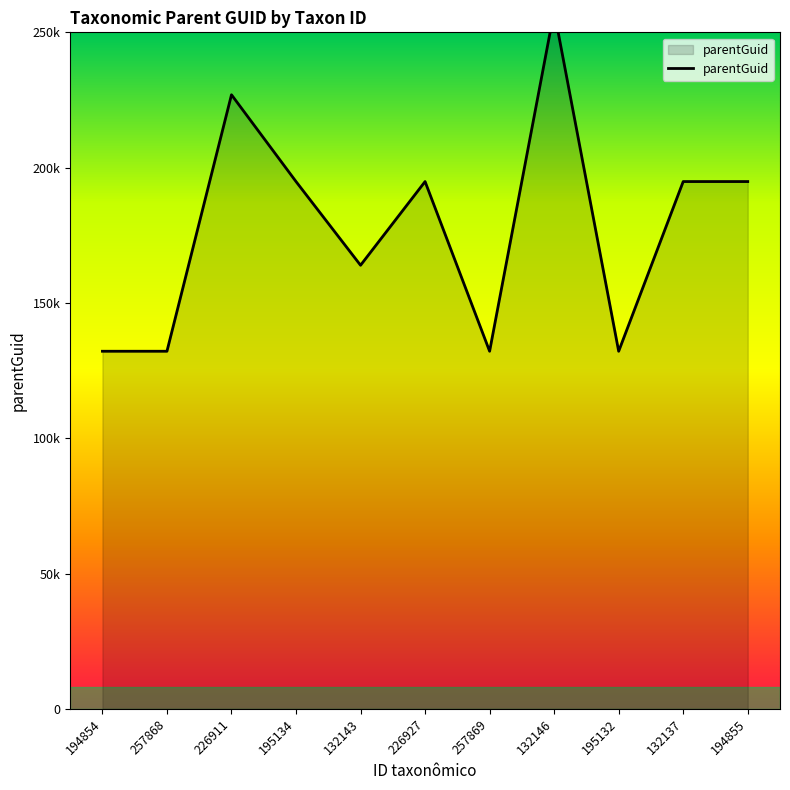

Does the chart display data point markers on the line(s)?

No